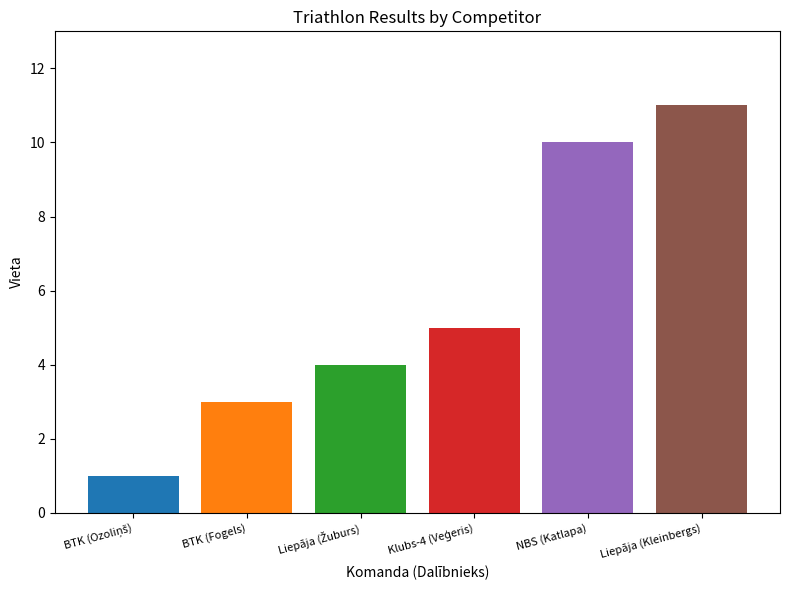

What is the greatest value displayed?

11